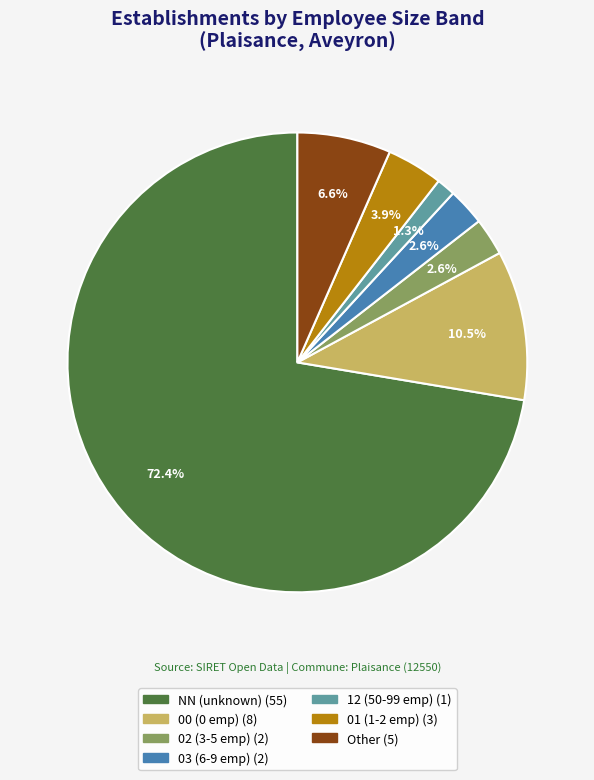

Is there any slice that represents more than half of the pie?

Yes